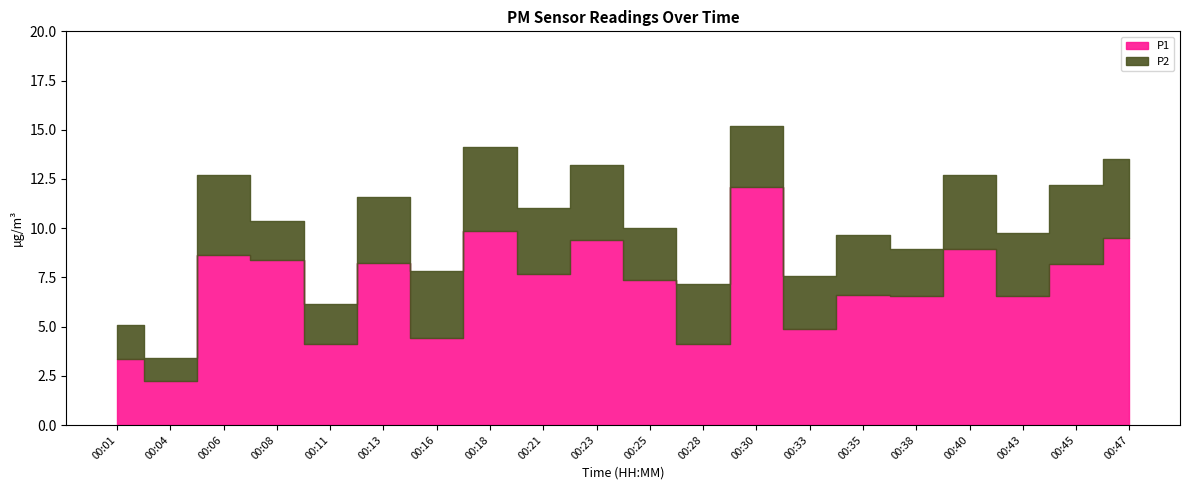

Count the number of categories in the chart.

20